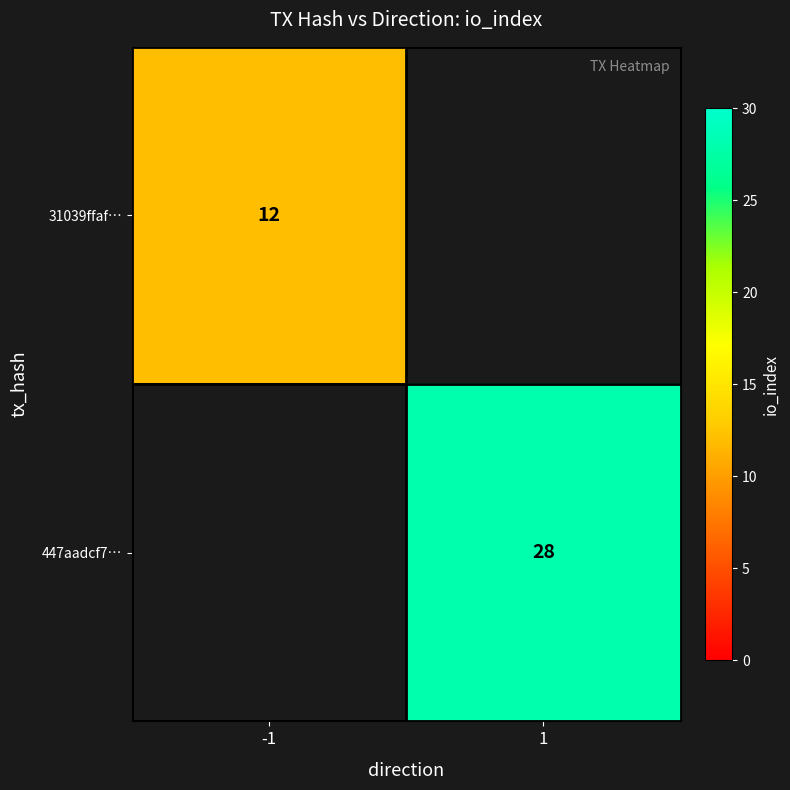

Is it true that 447aadcf7… equals 46 at 1?

False